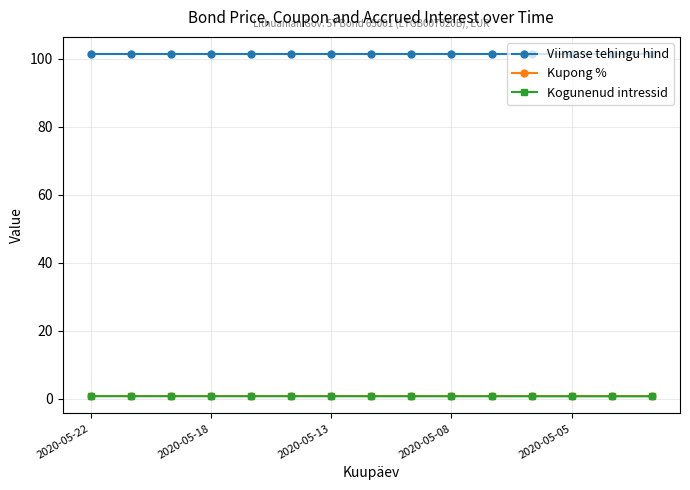

Which series has the largest total across all categories?

Viimase tehingu hind